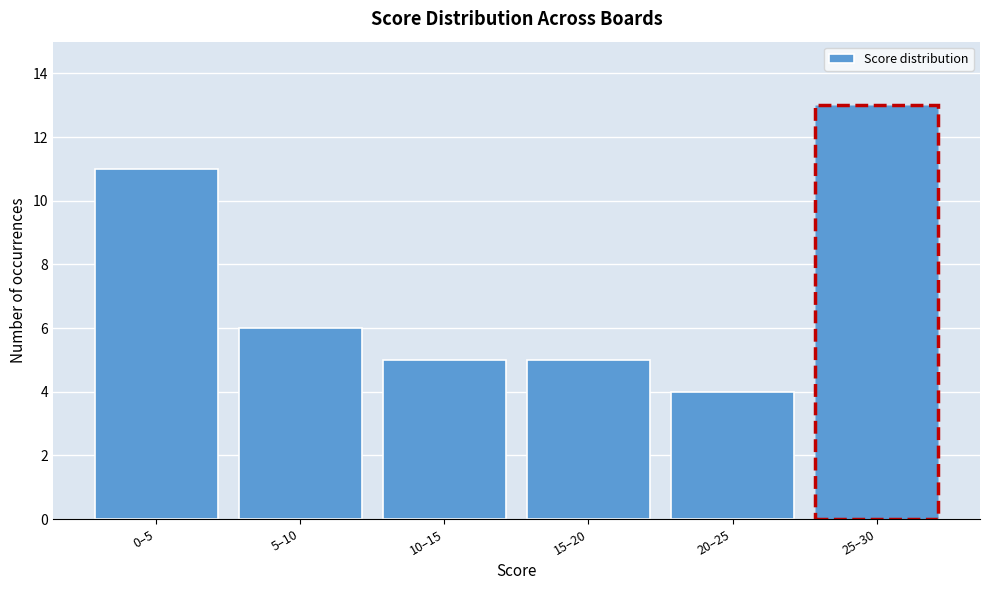

Reading left to right, list all the values displayed in this chart.

11	6	5	5	4	13